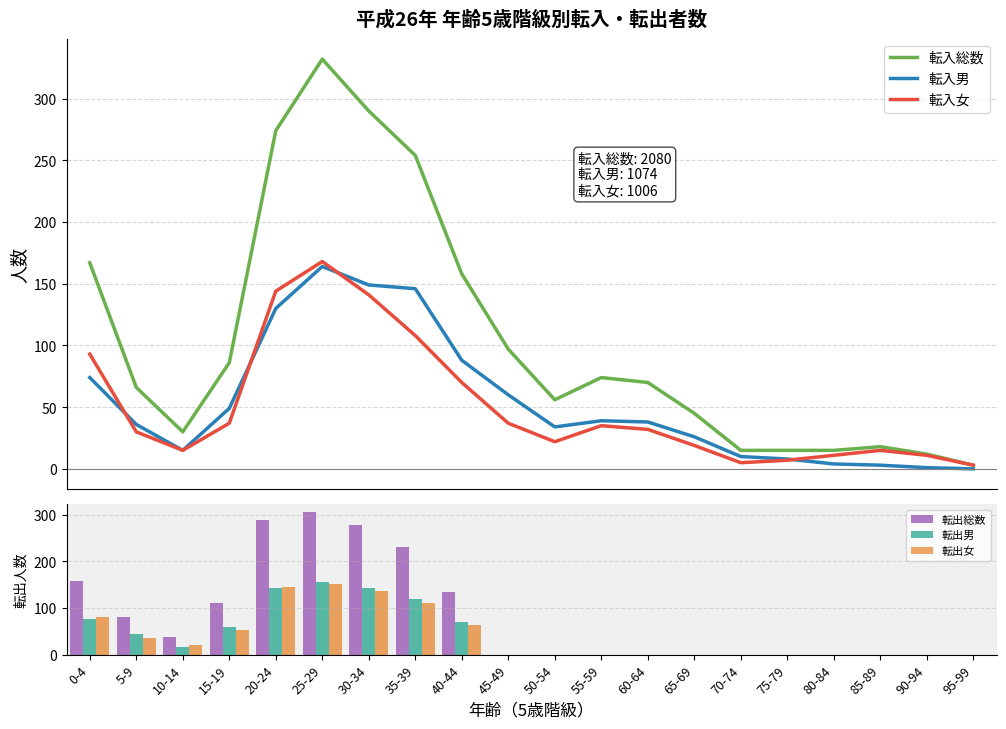

Rank the categories by 転入男 value from lowest to highest.

95-99, 90-94, 85-89, 80-84, 75-79, 70-74, 10-14, 65-69, 50-54, 5-9, 60-64, 55-59, 15-19, 45-49, 0-4, 40-44, 20-24, 35-39, 30-34, 25-29